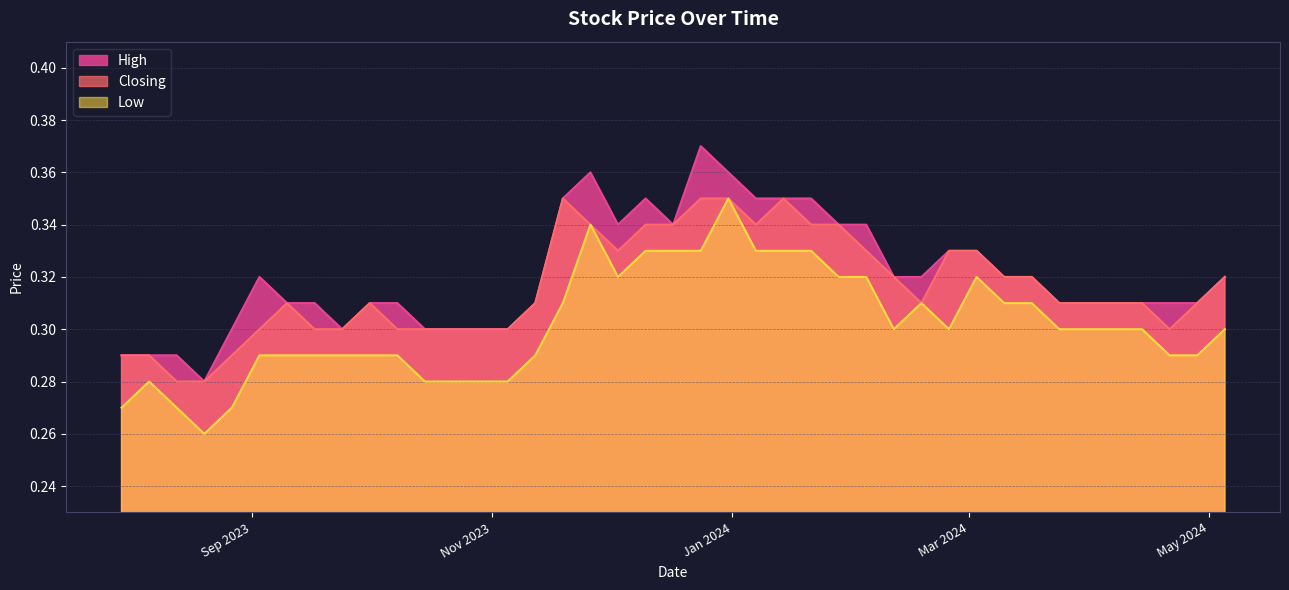

How many interior local peaks does the Closing series have?

4